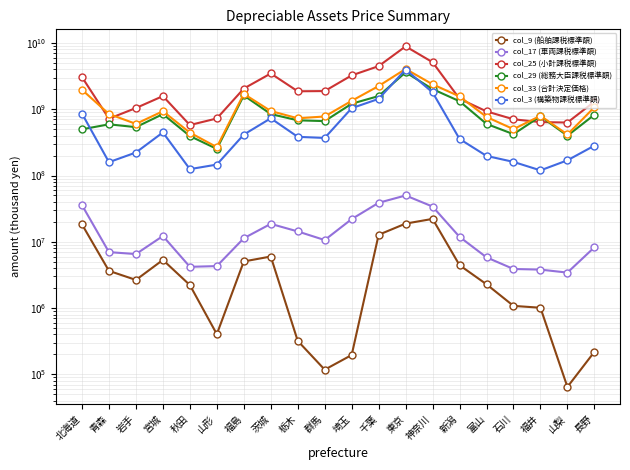

True or false: col_9 (船舶課税標準額) and col_25 (小計課税標準額) intersect in this chart.

False